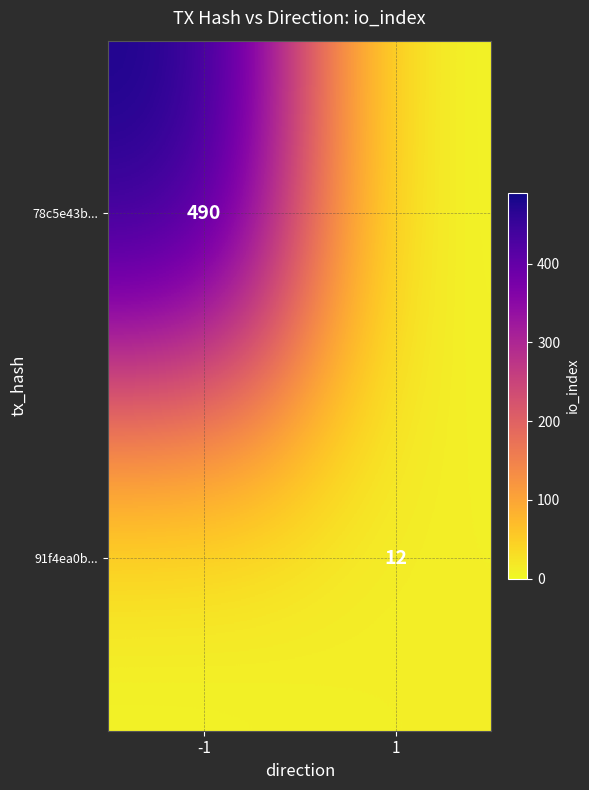

The 78c5e43b... series shows 490 at -1. True or false?

True